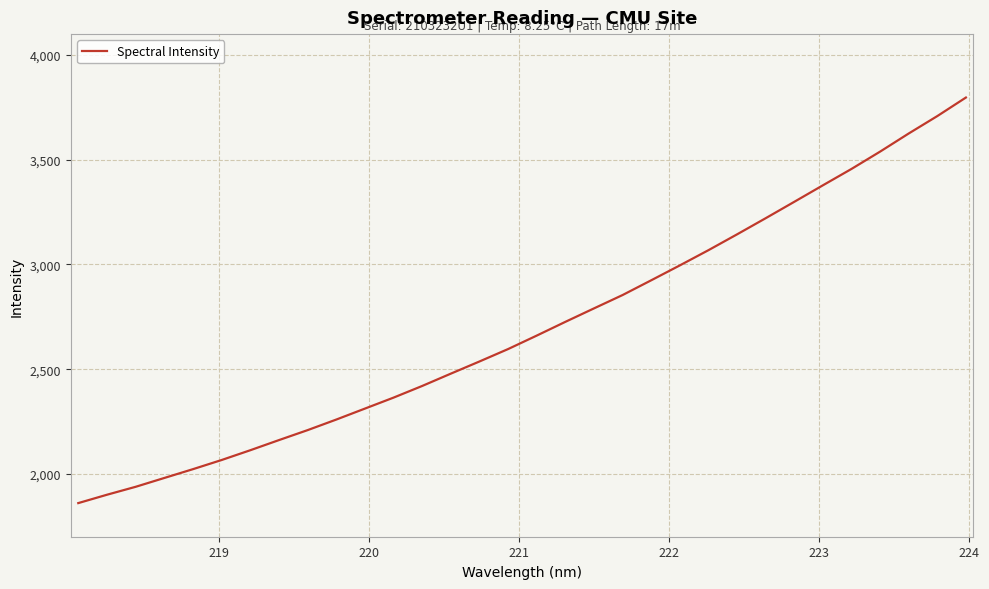

What is the difference between the maximum and minimum values?

1936.5